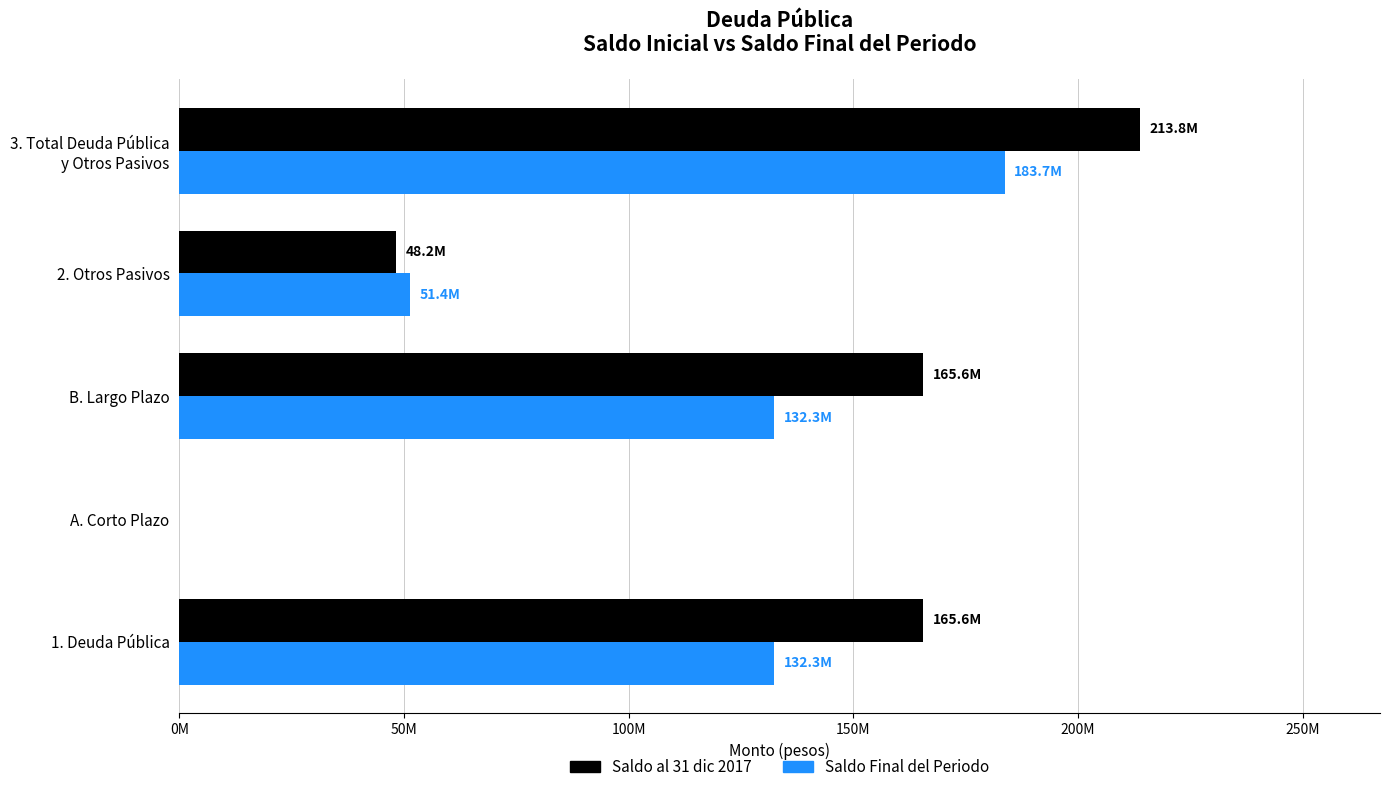

Which category has the highest value in the Saldo Final del Periodo series?

3. Total Deuda Pública
y Otros Pasivos